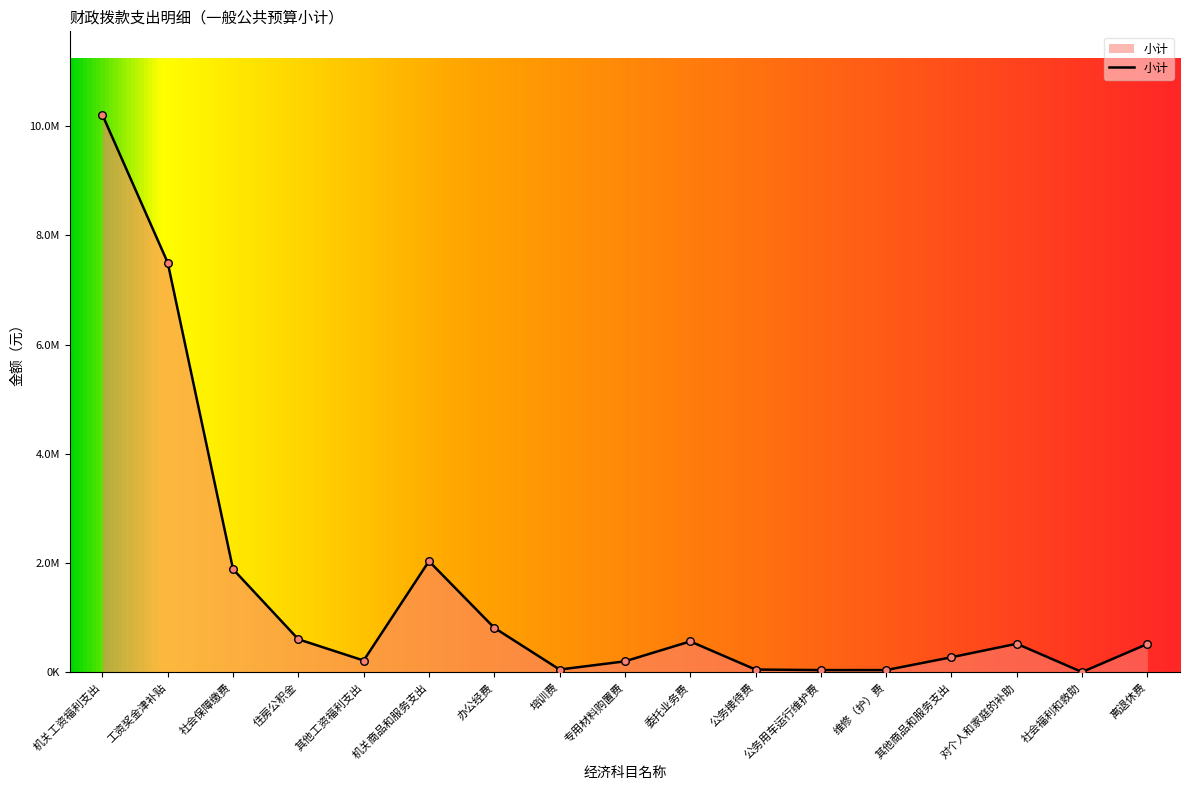

Approximately how many times larger is the value at 其他商品和服务支出 compared to 公务接待费?

5.5